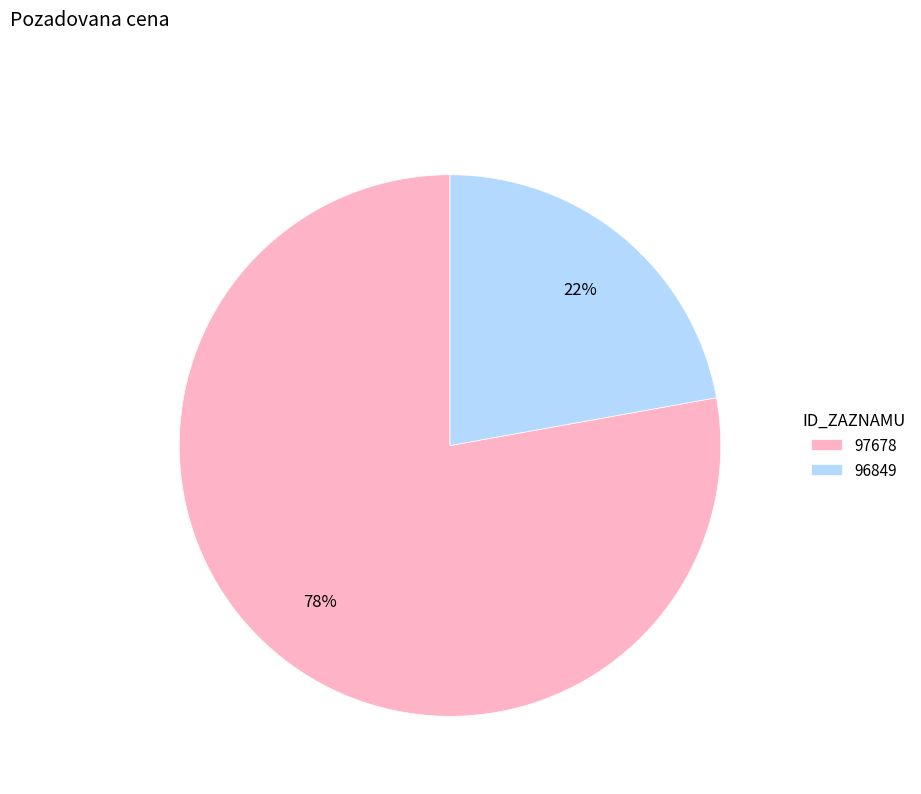

Is it true that 96849 is 36% of the pie?

False